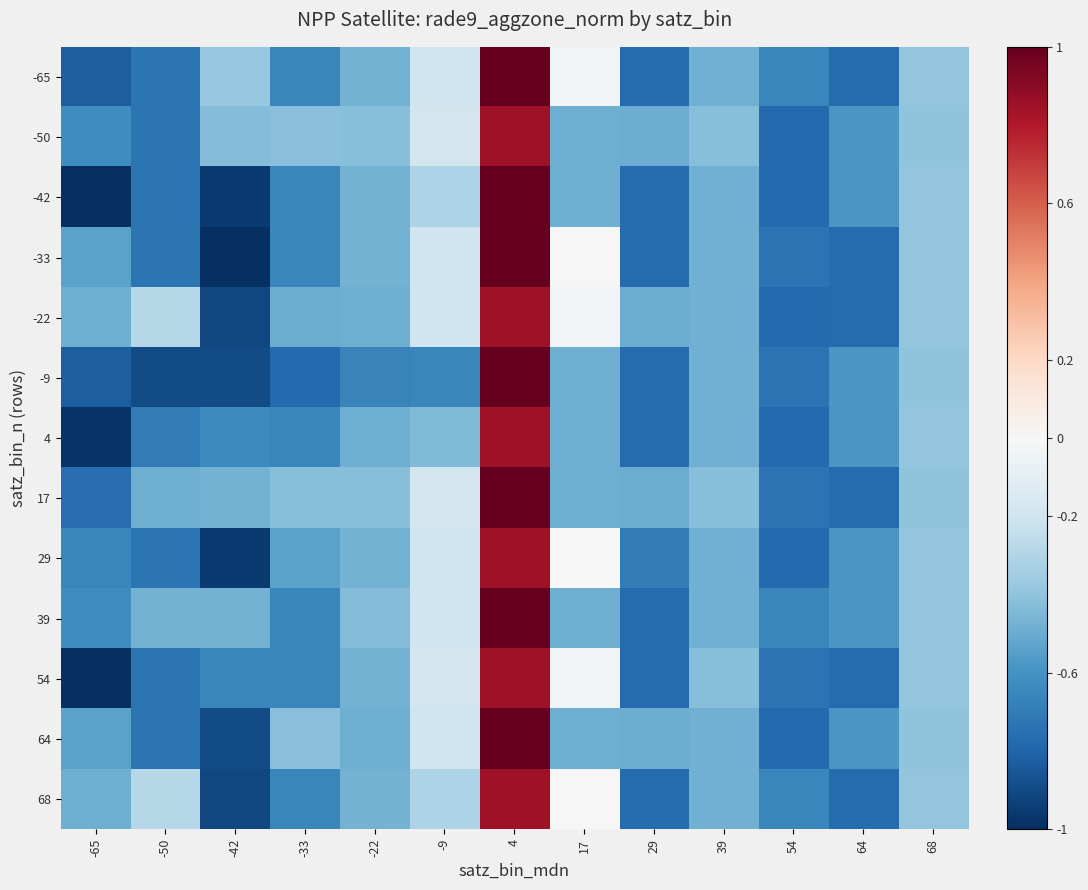

How many distinct data groups are displayed?

13